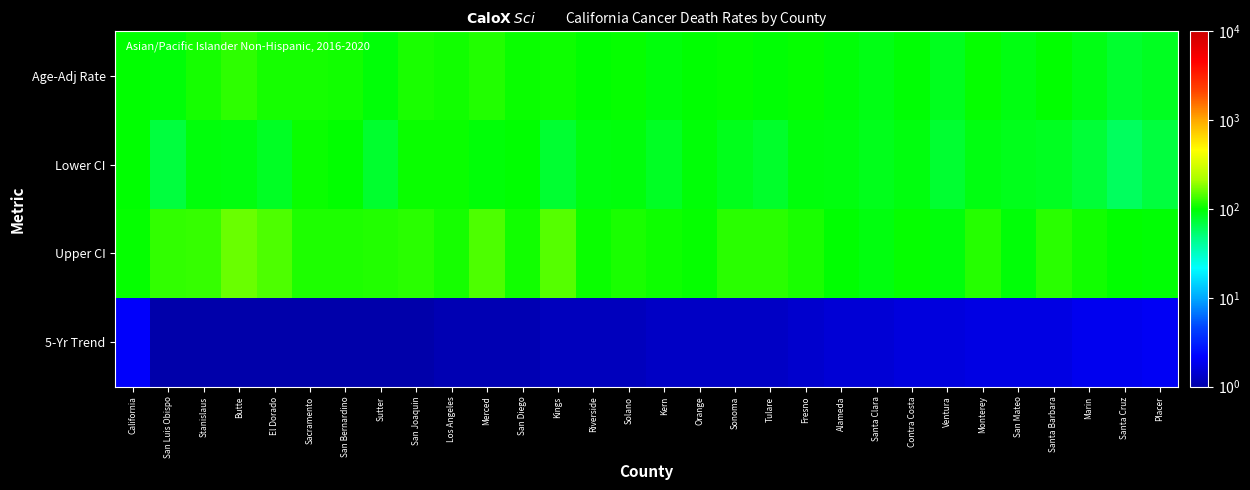

Reading right to left, transcribe all the data shown in this chart.

Age-Adj Rate: Placer=83.3	Santa Cruz=77.7	Marin=88.8	Santa Barbara=100.7	San Mateo=90.6	Monterey=103.6	Ventura=84.5	Contra Costa=97.3	Santa Clara=89.0	Alameda=95.0	Fresno=102.9	Tulare=98.0	Sonoma=102.1	Orange=98.8	Kern=93.6	Solano=102.7	Riverside=98.6	Kings=106.7	San Diego=103.8	Merced=117.0	Los Angeles=107.5	San Joaquin=112.1	Sutter=95.1	San Bernardino=108.0	Sacramento=109.6	El Dorado=109.5	Butte=122.5	Stanislaus=109.5	San Luis Obispo=94.8	California=100.8
Lower CI: Placer=70.4	Santa Cruz=58.4	Marin=72.4	Santa Barbara=83.5	San Mateo=85.6	Monterey=90.2	Ventura=76.0	Contra Costa=91.7	Santa Clara=86.0	Alameda=91.4	Fresno=93.7	Tulare=78.4	Sonoma=86.0	Orange=95.8	Kern=81.3	Solano=94.1	Riverside=92.4	Kings=76.0	San Diego=99.6	Merced=95.7	Los Angeles=105.5	San Joaquin=103.9	Sutter=76.8	San Bernardino=101.2	Sacramento=104.2	El Dorado=82.0	Butte=91.6	Stanislaus=94.3	San Luis Obispo=70.8	California=99.8
Upper CI: Placer=97.8	Santa Cruz=101.8	Marin=108.1	Santa Barbara=120.4	San Mateo=95.8	Monterey=118.7	Ventura=93.8	Contra Costa=103.1	Santa Clara=92.2	Alameda=98.7	Fresno=112.7	Tulare=121.0	Sonoma=120.5	Orange=101.9	Kern=107.2	Solano=112.1	Riverside=105.2	Kings=146.4	San Diego=108.0	Merced=141.5	Los Angeles=109.6	San Joaquin=120.8	Sutter=116.7	San Bernardino=115.0	Sacramento=115.2	El Dorado=143.2	Butte=160.1	Stanislaus=126.5	San Luis Obispo=124.8	California=101.9
5-Yr Trend: Placer=2.0	Santa Cruz=1.9	Marin=1.9	Santa Barbara=1.7	San Mateo=1.7	Monterey=1.7	Ventura=1.6	Contra Costa=1.6	Santa Clara=1.5	Alameda=1.5	Fresno=1.4	Tulare=1.3	Sonoma=1.3	Orange=1.3	Kern=1.3	Solano=1.2	Riverside=1.2	Kings=1.2	San Diego=1.1	Merced=1.1	Los Angeles=1.1	San Joaquin=1.0	Sutter=0.9	San Bernardino=0.9	Sacramento=0.9	El Dorado=0.9	Butte=0.8	Stanislaus=0.7	San Luis Obispo=0.3	California=2.1